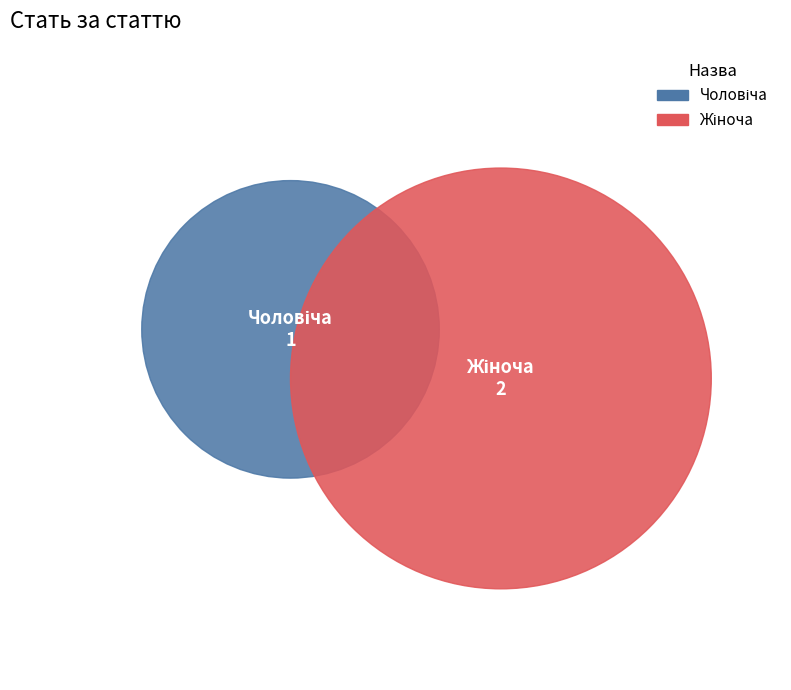

Do Жіноча and Чоловіча together represent more than half of the pie?

Yes